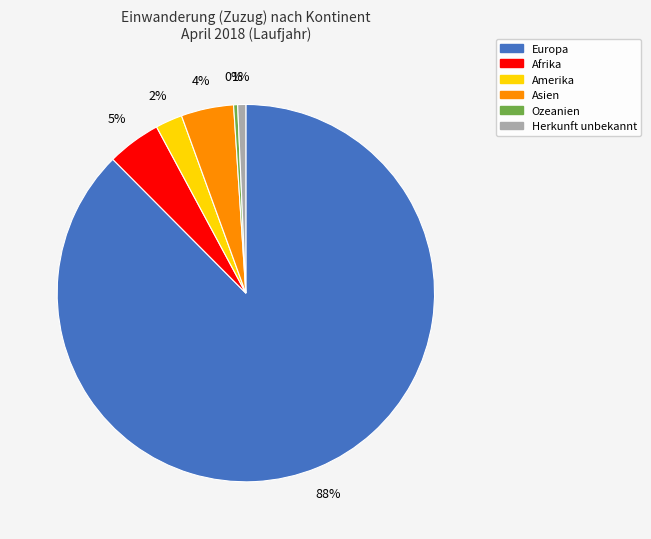

How many segments does this pie chart have?

6